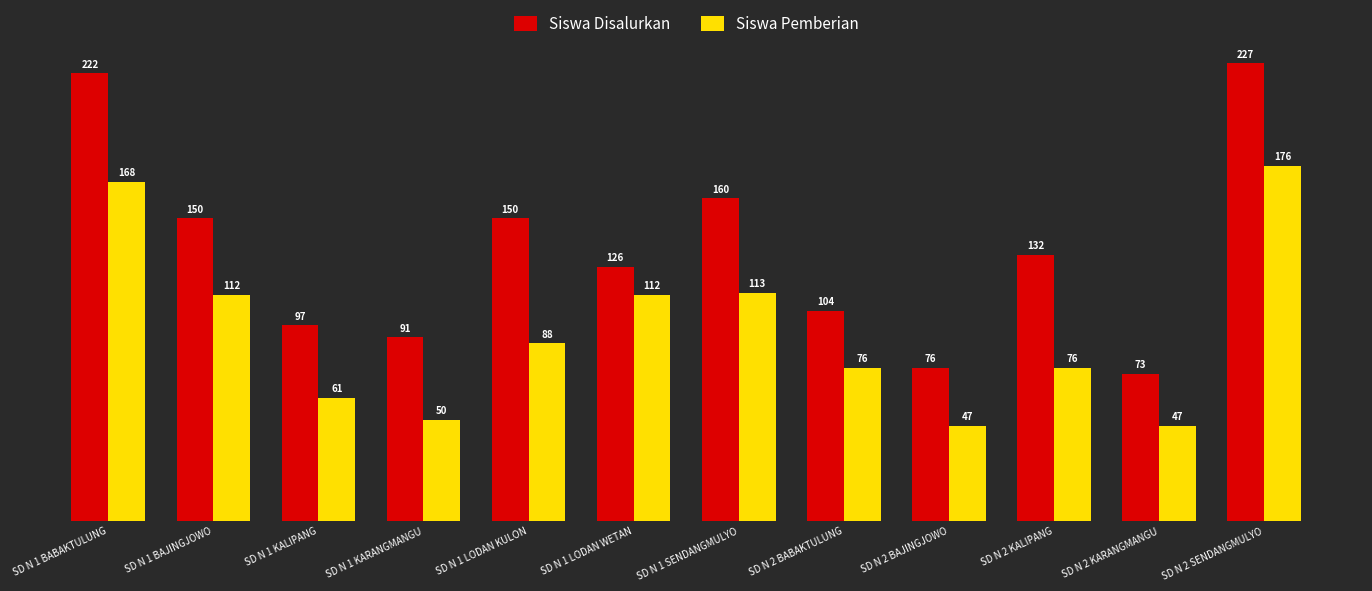

The Siswa Disalurkan series shows 73 at SD N 2 KARANGMANGU. True or false?

True